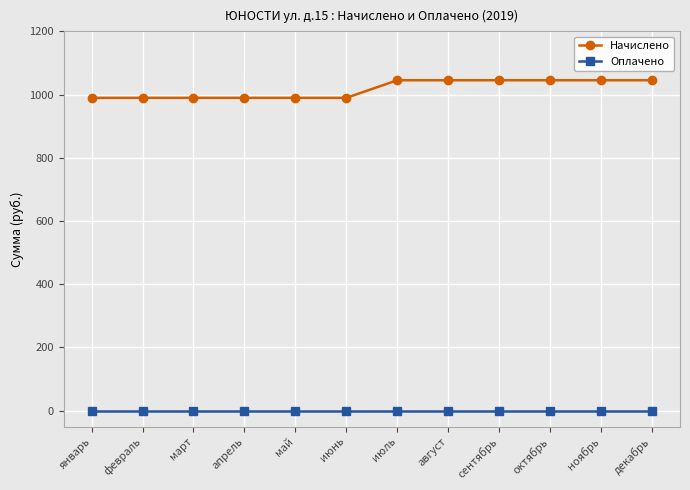

True or false: Оплачено and Начислено cross at least once.

False